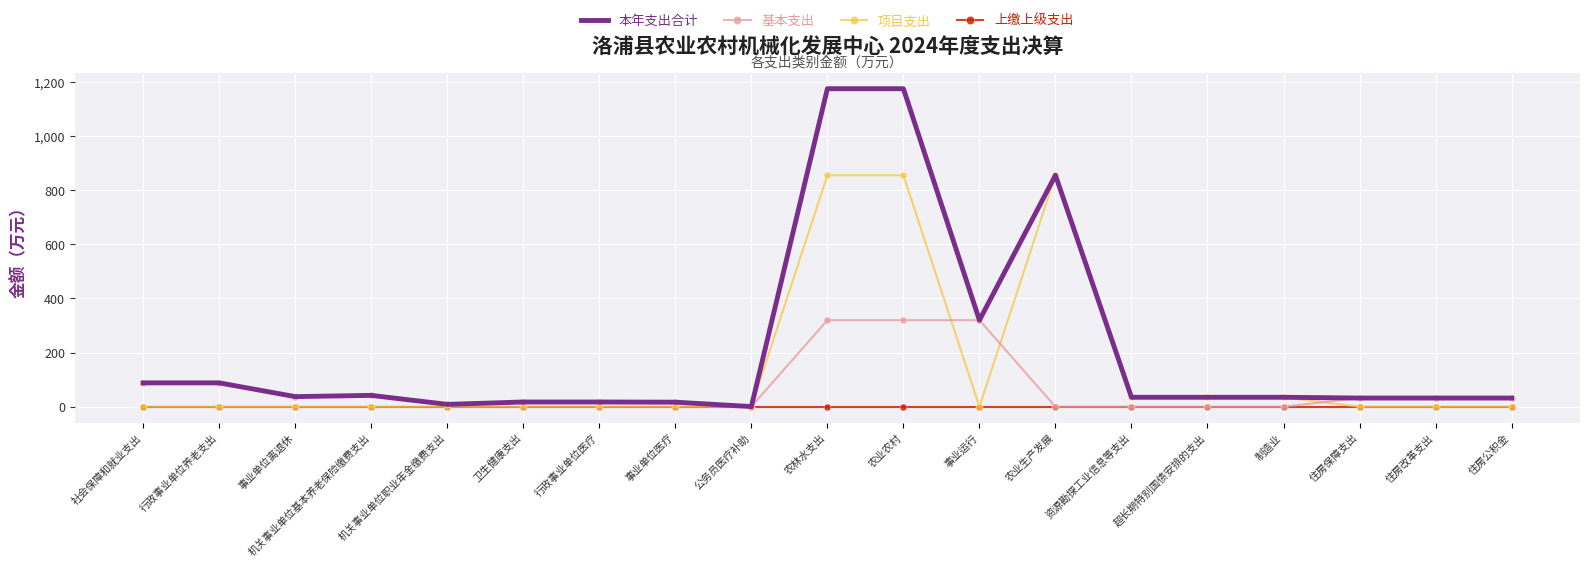

What is the difference between the highest and lowest values at 行政事业单位医疗?

17.5